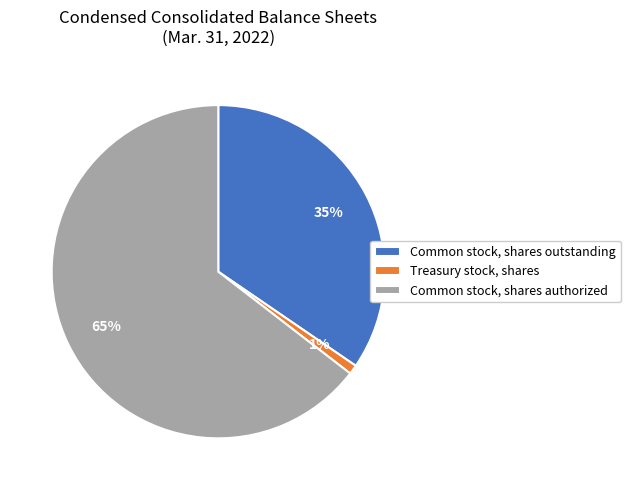

Combined, do Common stock, shares outstanding and Common stock, shares authorized account for over 50%?

Yes